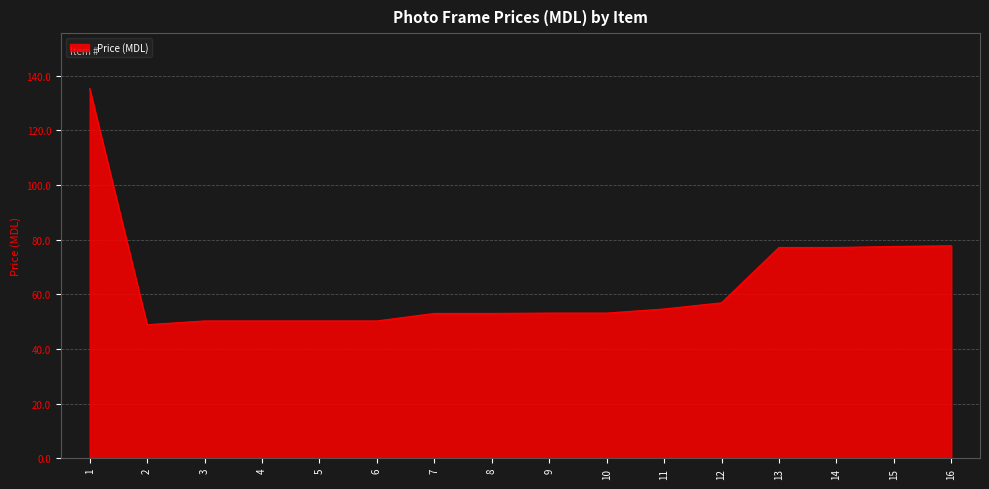

What is the difference between the values at 16 and 14?

0.6